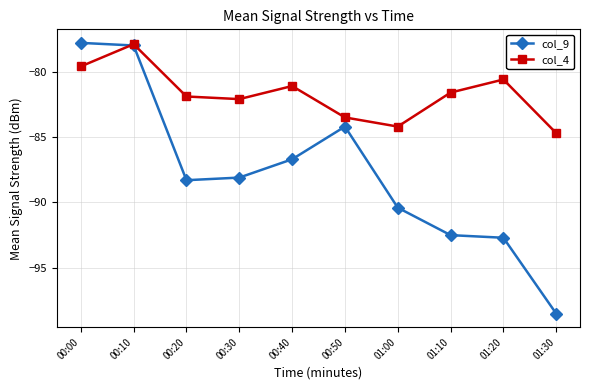

List the labels in order of col_9 value, smallest first.

01:30, 01:20, 01:10, 01:00, 00:20, 00:30, 00:40, 00:50, 00:10, 00:00